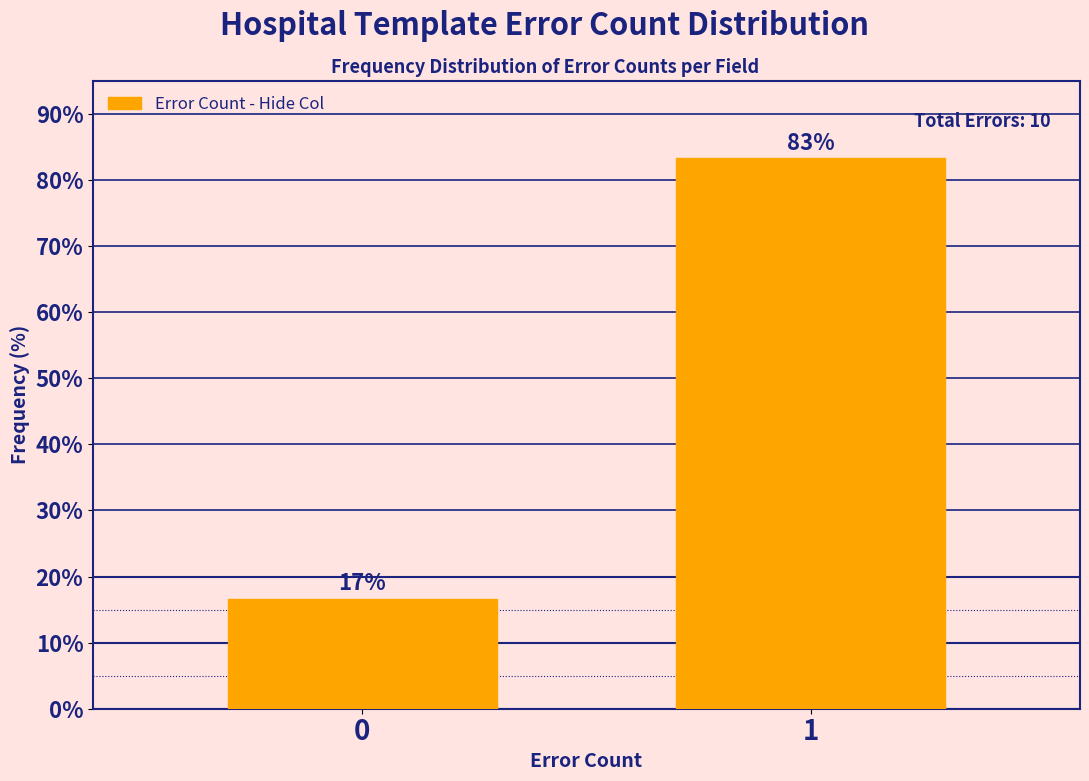

Rank the categories by value from lowest to highest.

0, 1